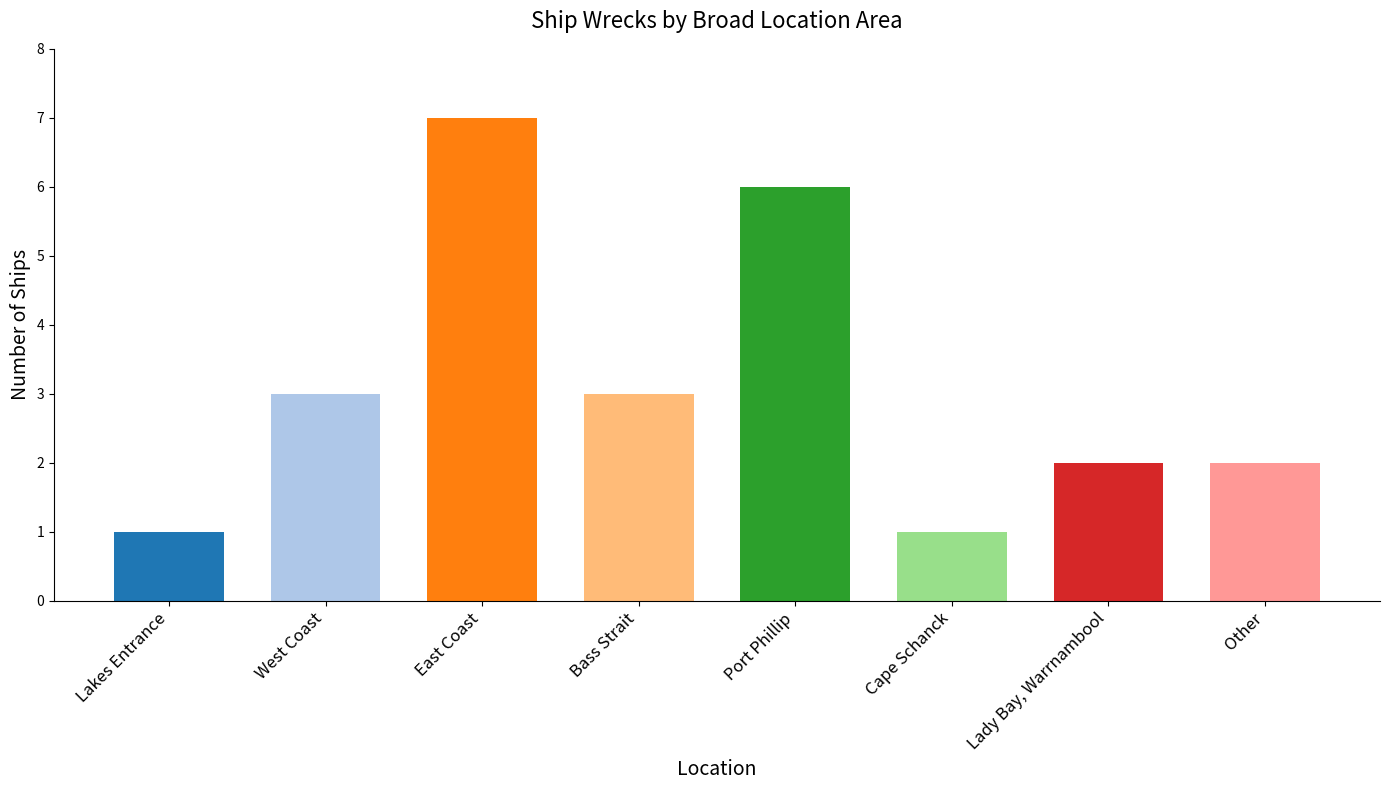

The chart shows a value of 2 at West Coast. True or false?

False